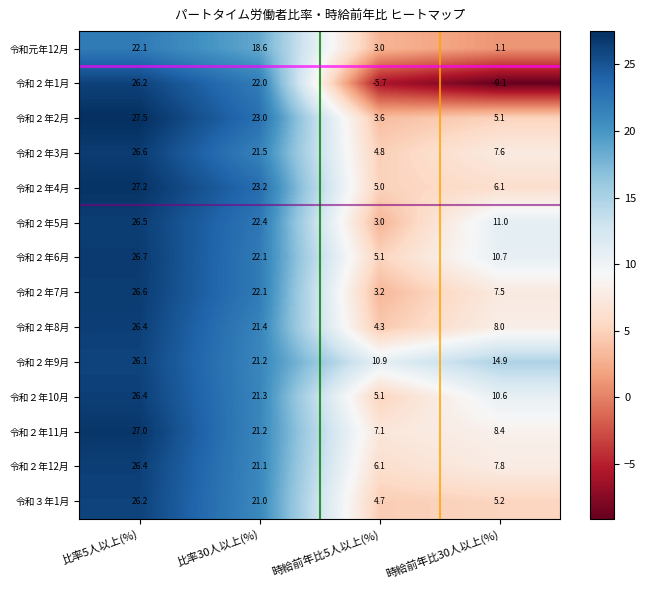

The 令和２年12月 series shows 26.4 at 比率5人以上(%). True or false?

True